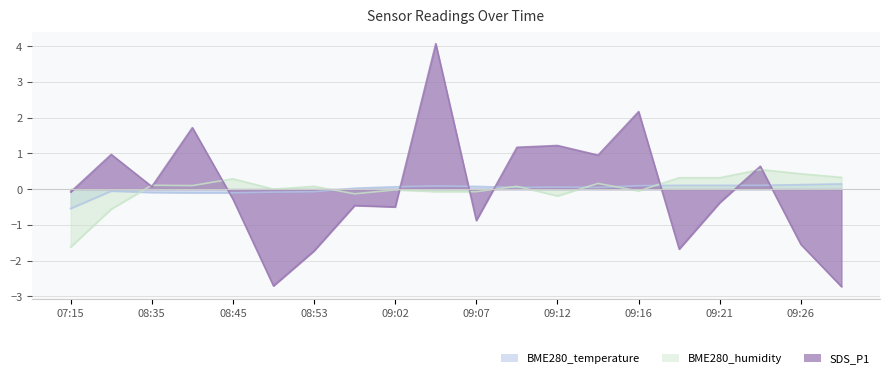

Reading right to left, transcribe all the data shown in this chart.

BME280_temperature: 09:29=0.1	09:26=0.1	09:24=0.1	09:21=0.1	09:19=0.1	09:16=0.1	09:14=0.0	09:12=0.1	09:09=0.0	09:07=0.1	09:04=0.1	09:02=0.1	08:59=0.0	08:53=-0.1	08:51=-0.1	08:45=-0.1	08:42=-0.1	08:35=-0.1	08:26=-0.1	07:15=-0.5
BME280_humidity: 09:29=0.3	09:26=0.4	09:24=0.5	09:21=0.3	09:19=0.3	09:16=-0.1	09:14=0.2	09:12=-0.2	09:09=0.1	09:07=-0.1	09:04=-0.1	09:02=-0.0	08:59=-0.1	08:53=0.1	08:51=-0.0	08:45=0.3	08:42=0.1	08:35=0.1	08:26=-0.6	07:15=-1.6
SDS_P1: 09:29=-2.7	09:26=-1.6	09:24=0.6	09:21=-0.4	09:19=-1.7	09:16=2.2	09:14=0.9	09:12=1.2	09:09=1.2	09:07=-0.9	09:04=4.1	09:02=-0.5	08:59=-0.5	08:53=-1.7	08:51=-2.7	08:45=-0.3	08:42=1.7	08:35=0.1	08:26=1.0	07:15=-0.1